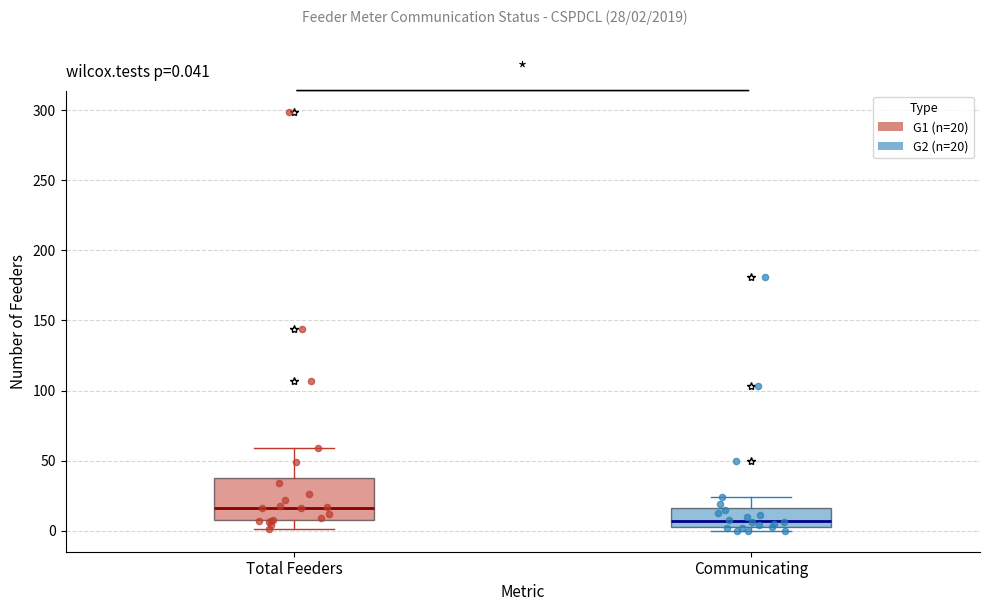

Which box's median line is the lowest?

Communicating